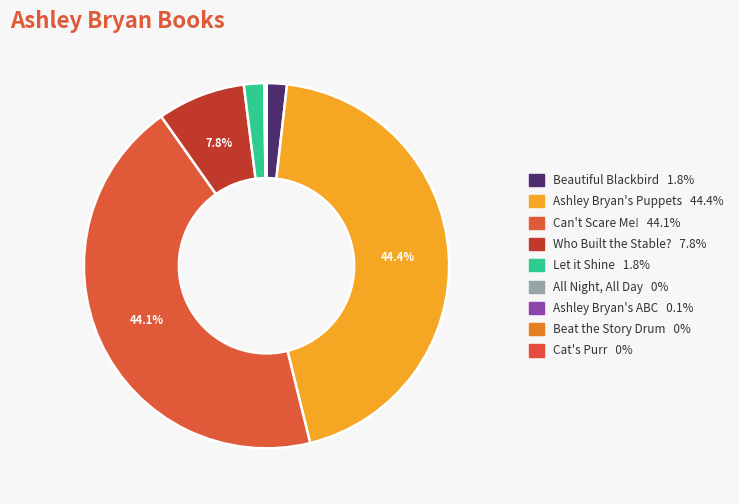

To the nearest percent, what percentage of the pie is Let it Shine?

2%